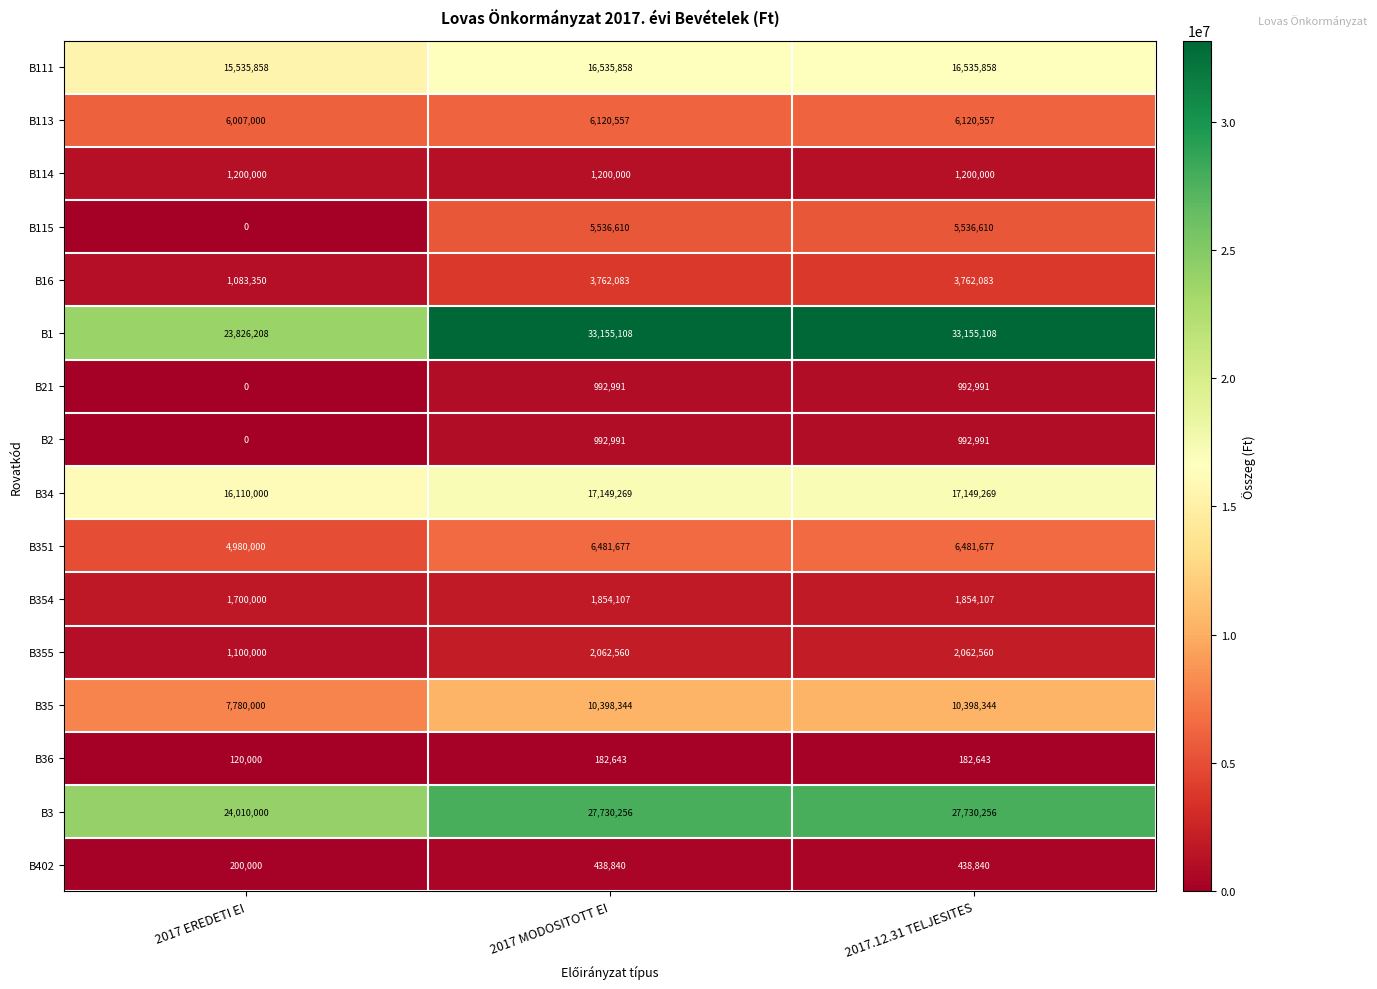

What is the approximate value of B16 at 2017.12.31 TELJESITES?

3762083